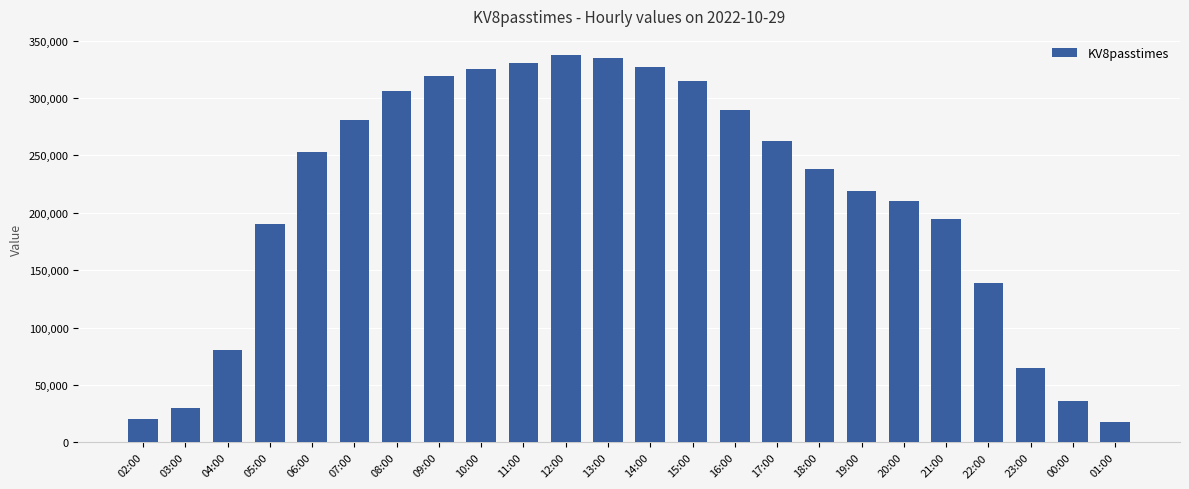

Reading left to right, extract all data points from this chart.

20137	30201	80737	190699	252996	281089	306213	319229	325268	330631	337255	334929	327438	314690	289969	262351	238587	219210	210076	194215	138522	64459	35833	18137